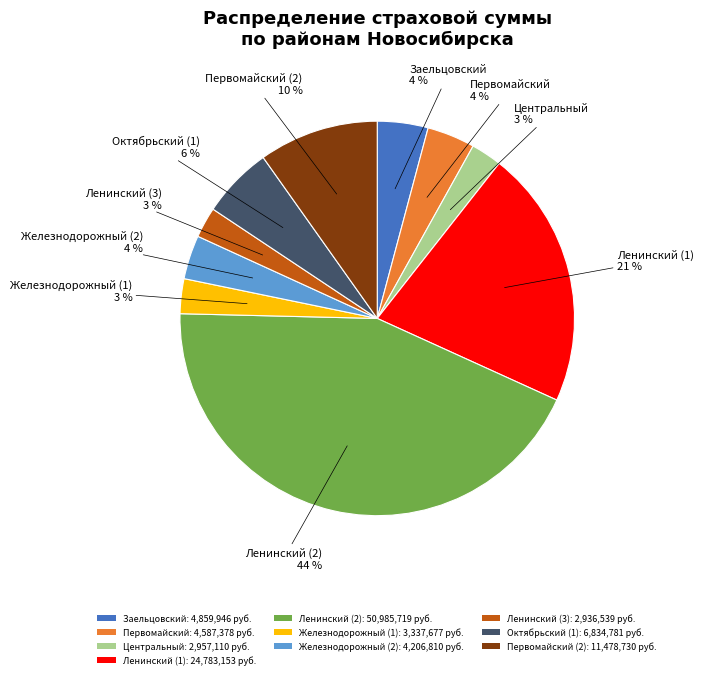

Does any single category account for the majority?

No